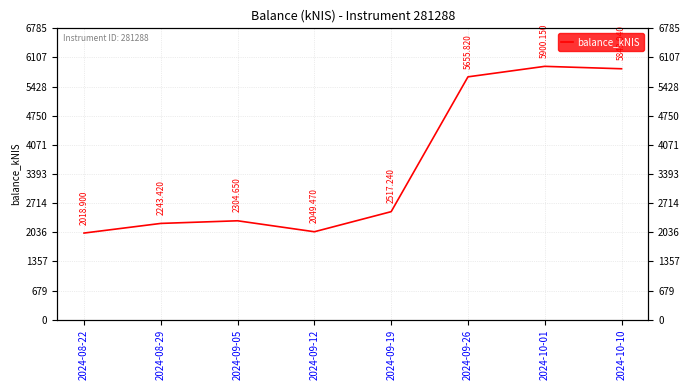

What is the sum of the values at 2024-08-22 and 2024-09-12?

4068.4